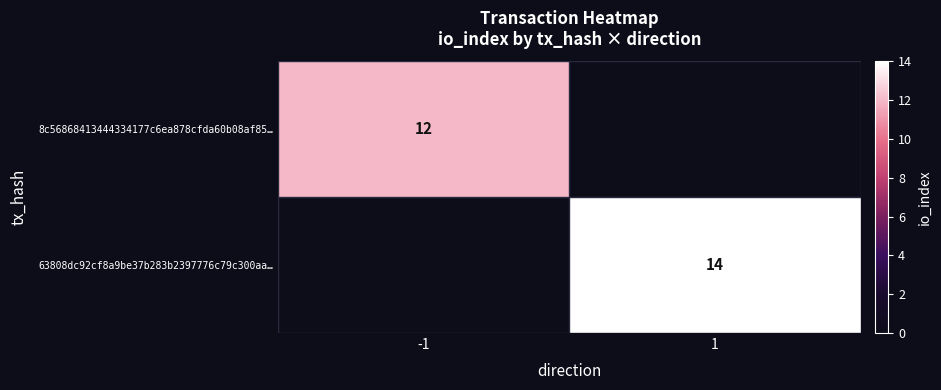

The 63808dc92cf8a9be37b283b2397776c79c300aa… series shows 14 at 1. True or false?

True